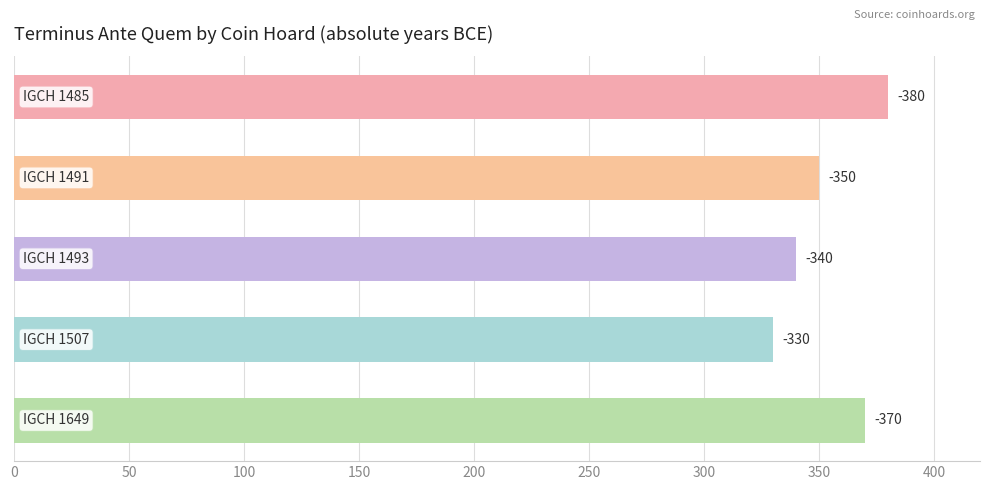

Does the chart contain any negative values?

No